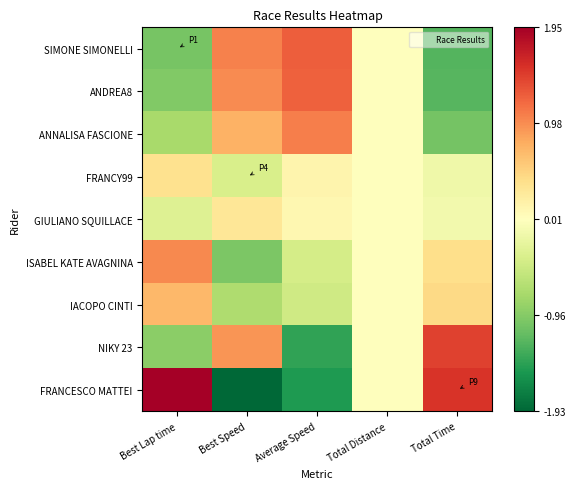

Which category has the lowest value across all series?

Best Speed